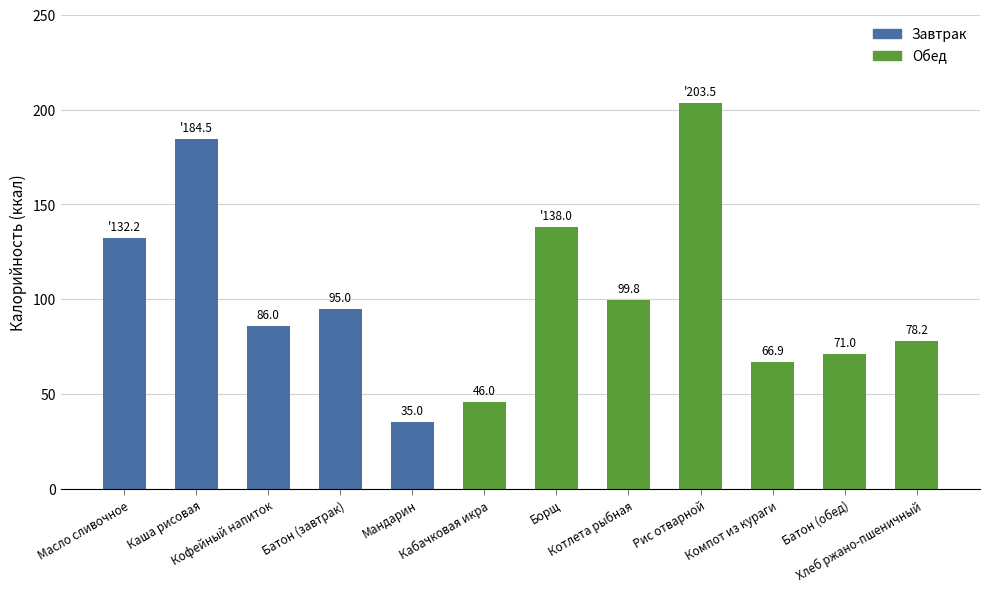

Approximately how many times larger is the value at Батон (завтрак) compared to Батон (обед)?

1.3